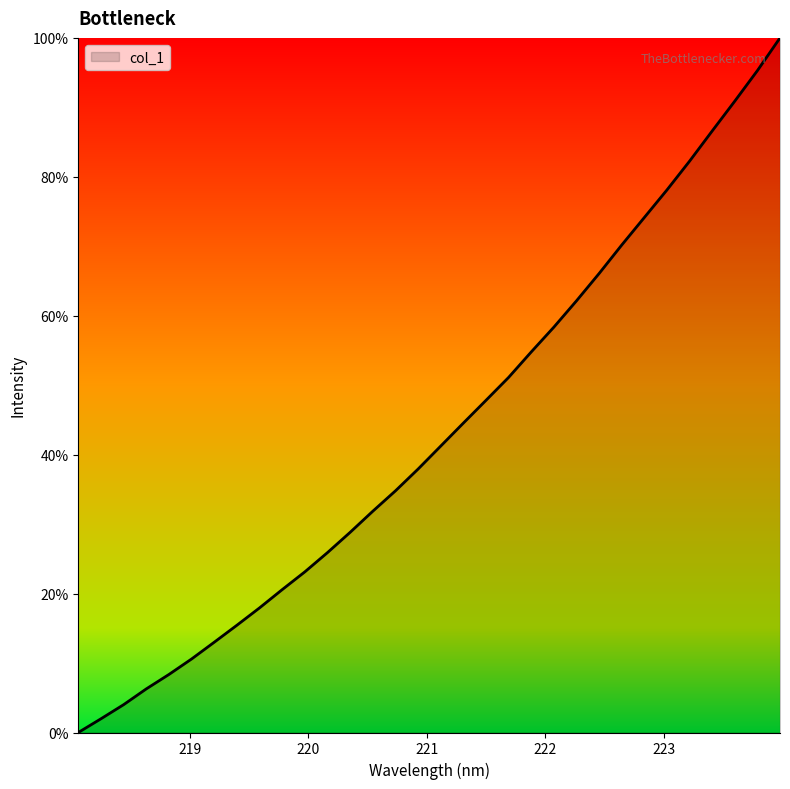

What is the maximum value shown in the chart?

100.0